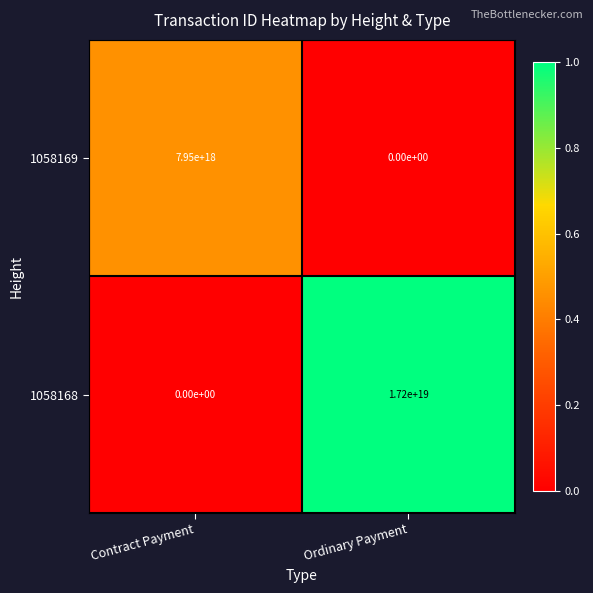

At which label does 1058169 reach its minimum?

Ordinary Payment